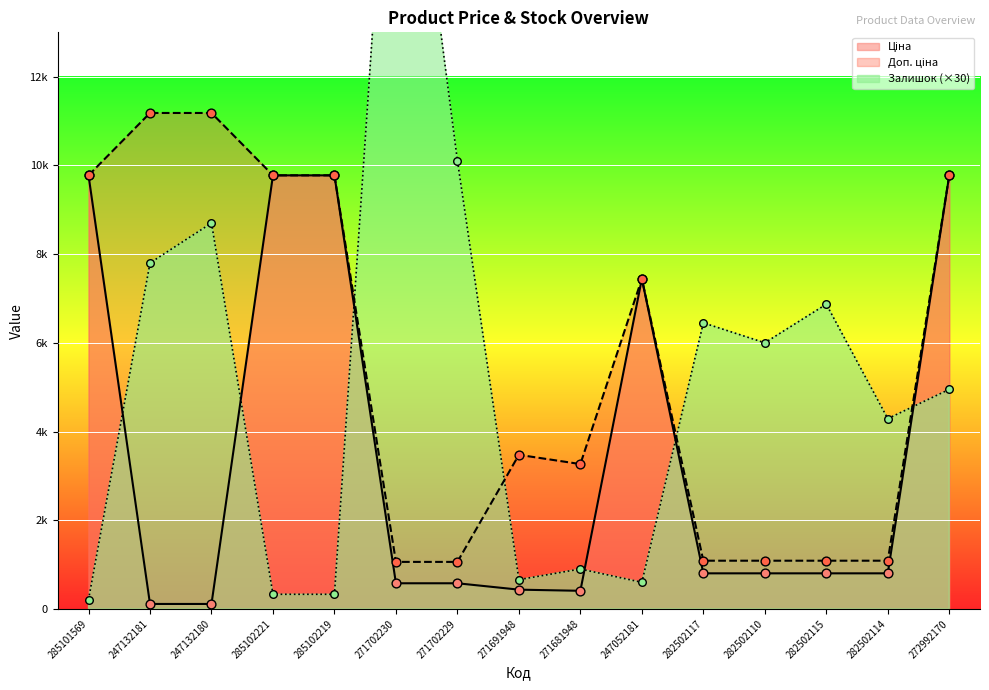

What is the total value across all series at 247132180?

19993.8